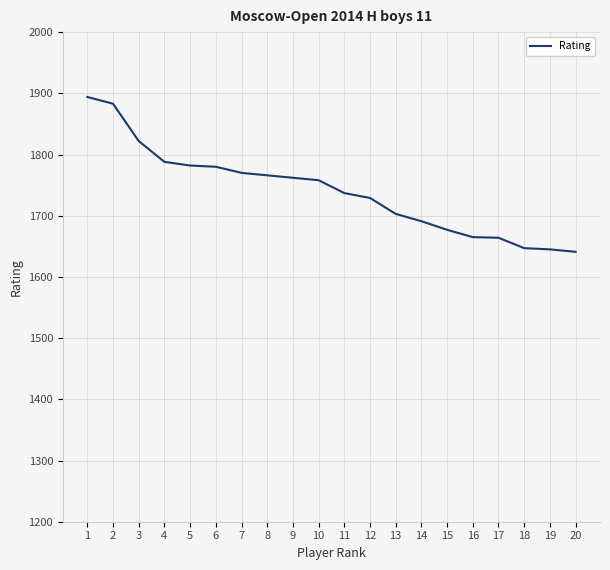

What is the smallest value displayed?

1641